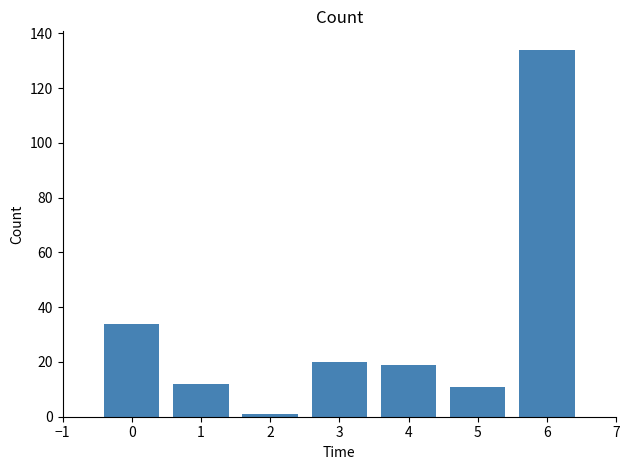

What is the greatest value displayed?

134